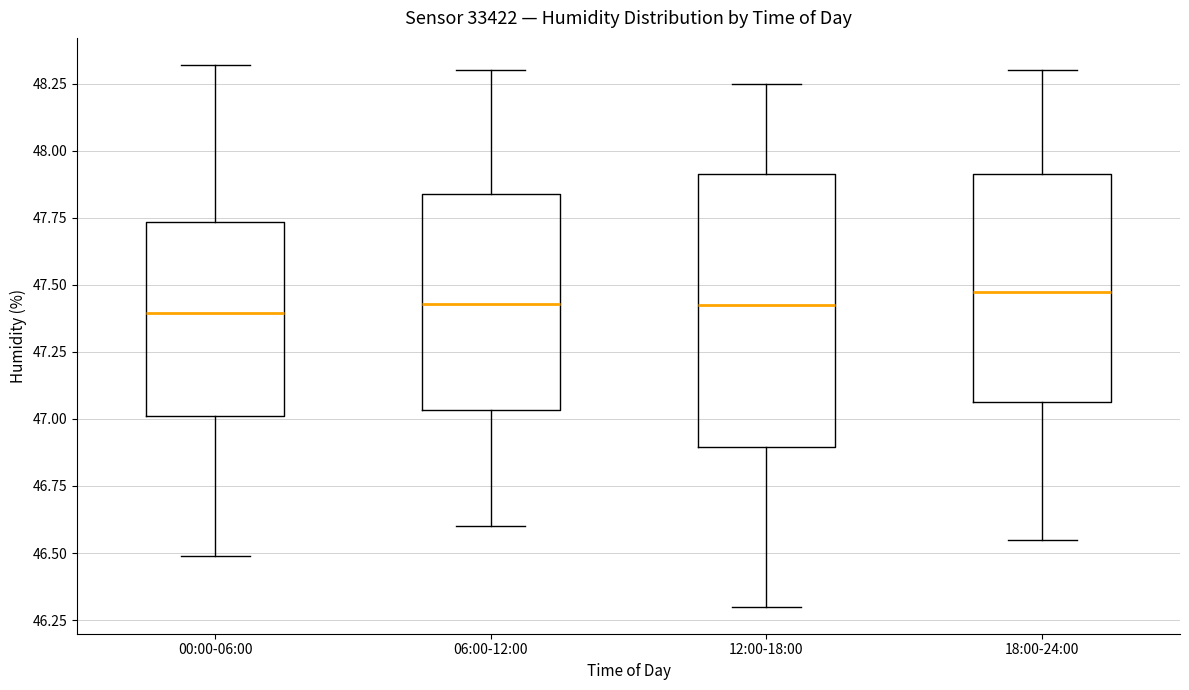

Reading left to right, read every box against the y-axis: the position of its median line, the range the box covers, and the ends of its whiskers. The values are not printed on the chart, so give them approximately, as read against the axis.

00:00-06:00: median 47.40, box 47.00 to 47.75, whiskers 46.50 to 48.30
06:00-12:00: median 47.45, box 47.05 to 47.85, whiskers 46.60 to 48.30
12:00-18:00: median 47.45, box 46.90 to 47.90, whiskers 46.30 to 48.25
18:00-24:00: median 47.50, box 47.05 to 47.90, whiskers 46.55 to 48.30